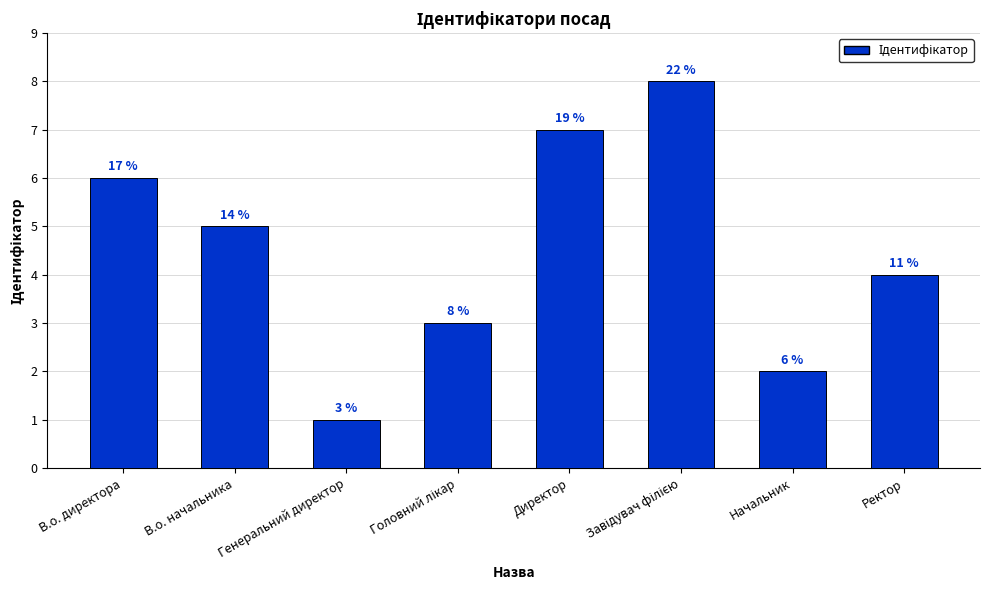

At which category does the chart reach its peak across all series?

Завідувач філією